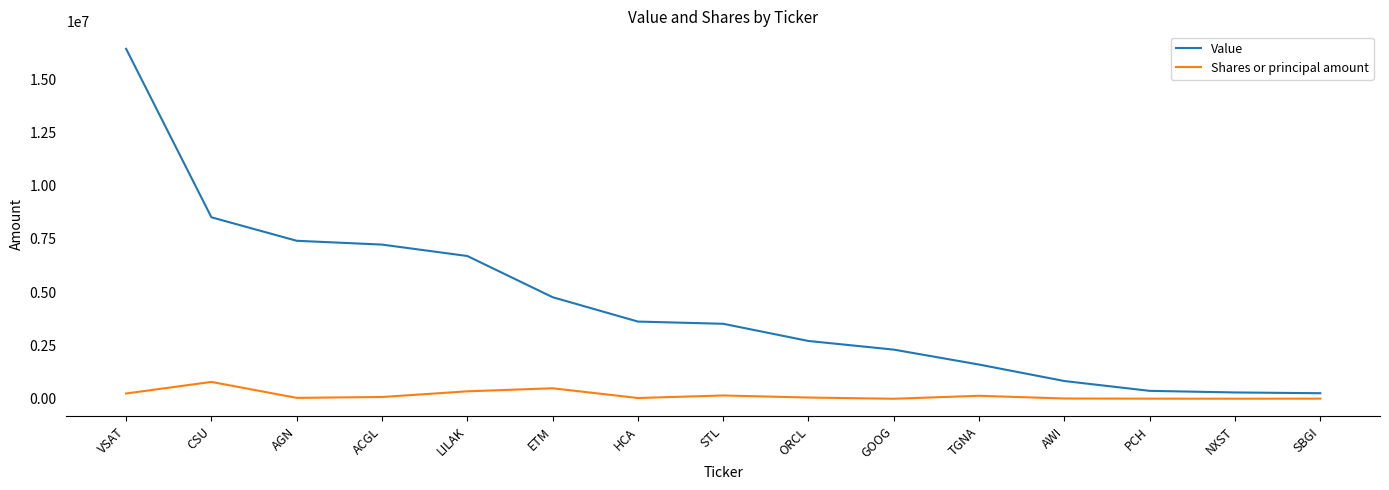

What value does the Shares or principal amount series have at NXST?

4480